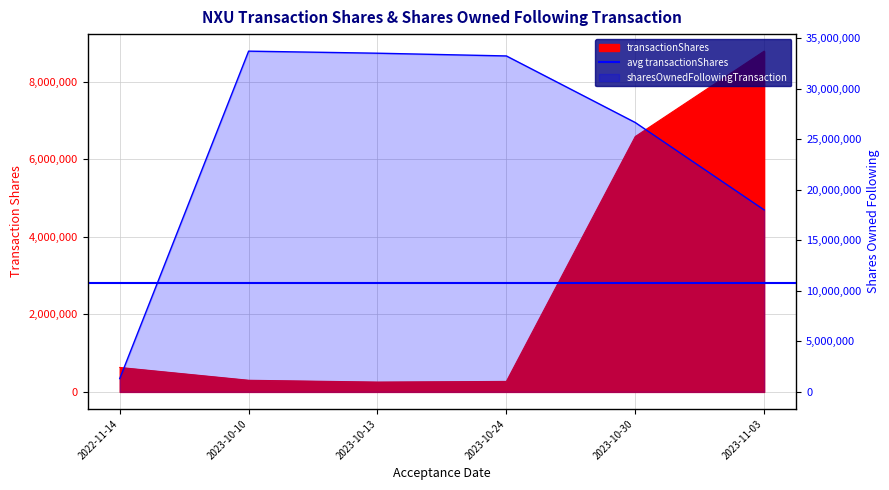

What is the difference between the maximum and minimum values in the transactionShares series?

8532691